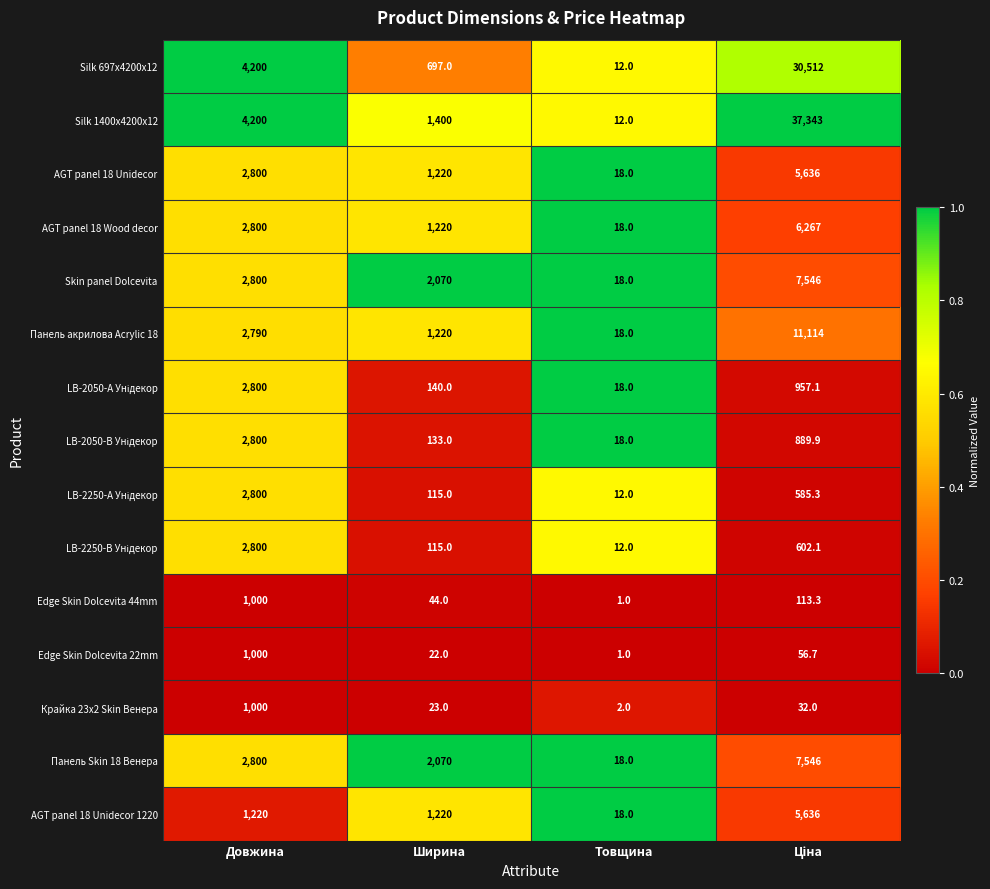

The Крайка 23x2 Skin Венера series shows 23.0 at Ширина. True or false?

True